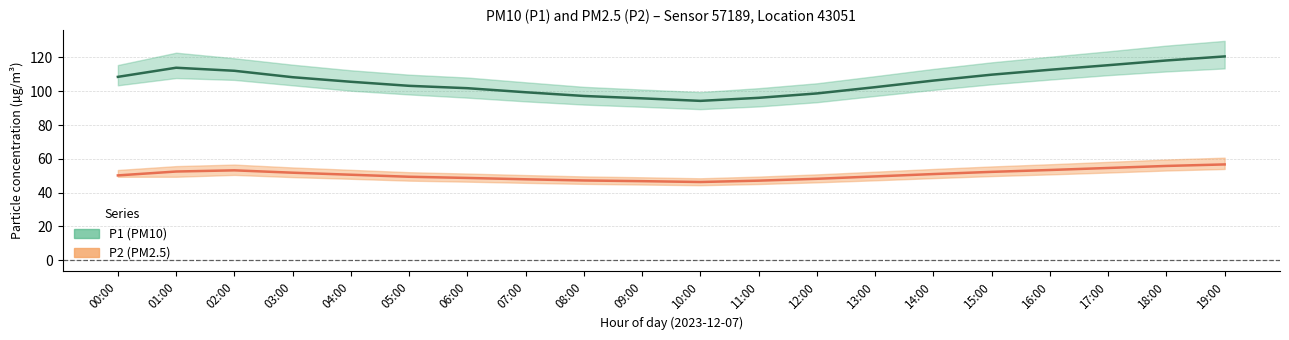

What is the value of the P1_upper point at the 11th from the left?

99.5